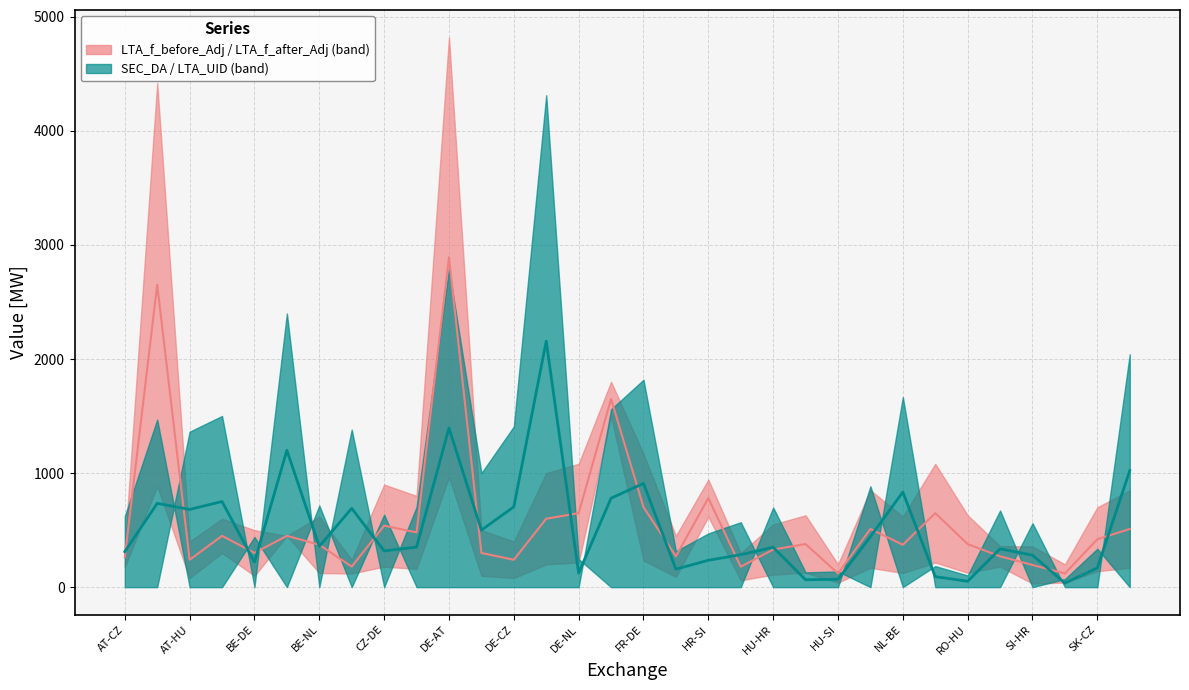

True or false: LTA_UID has a value of 2416.6 at LTA_f_before_Adj.

False